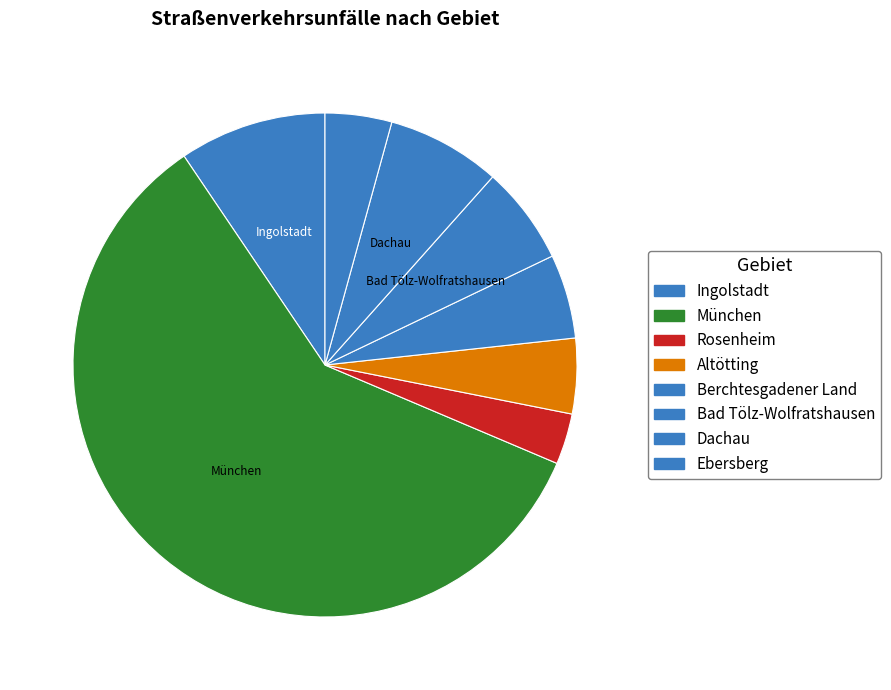

What is the largest slice in the pie chart?

München